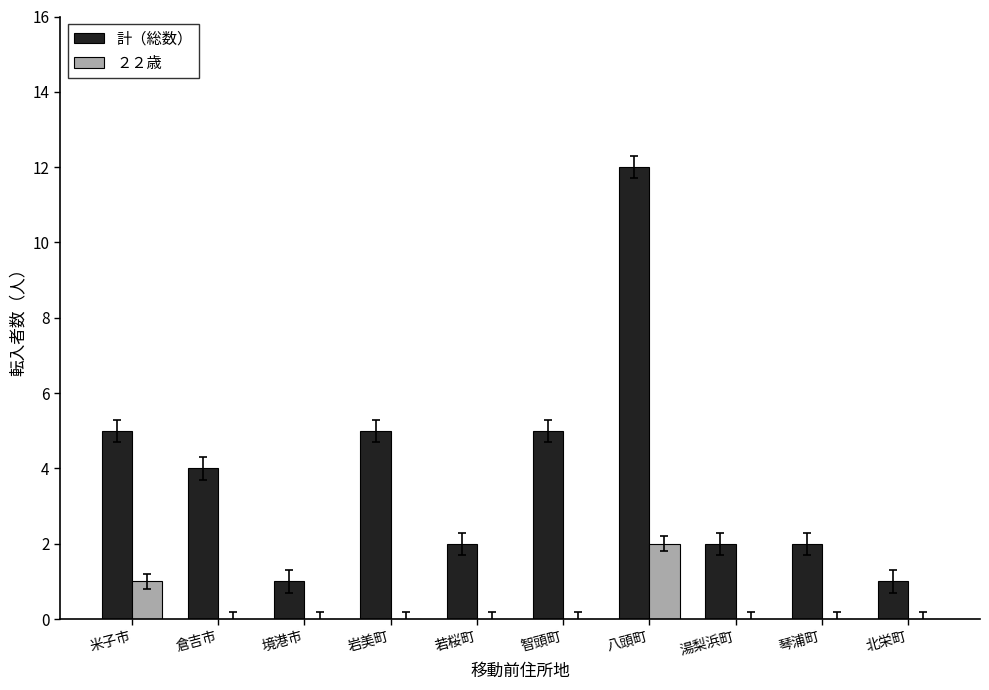

Count the ２２歳 values in the range 0 to 1.

9